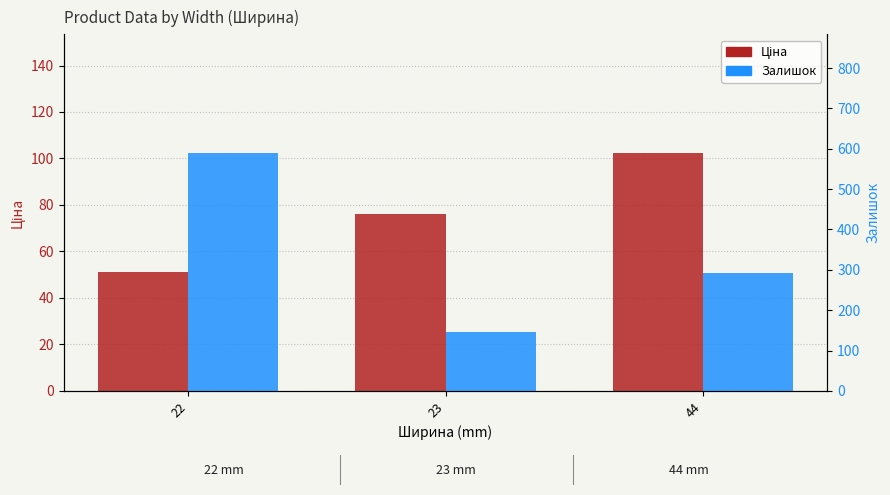

Which series changed the most between 23 and 44?

Залишок